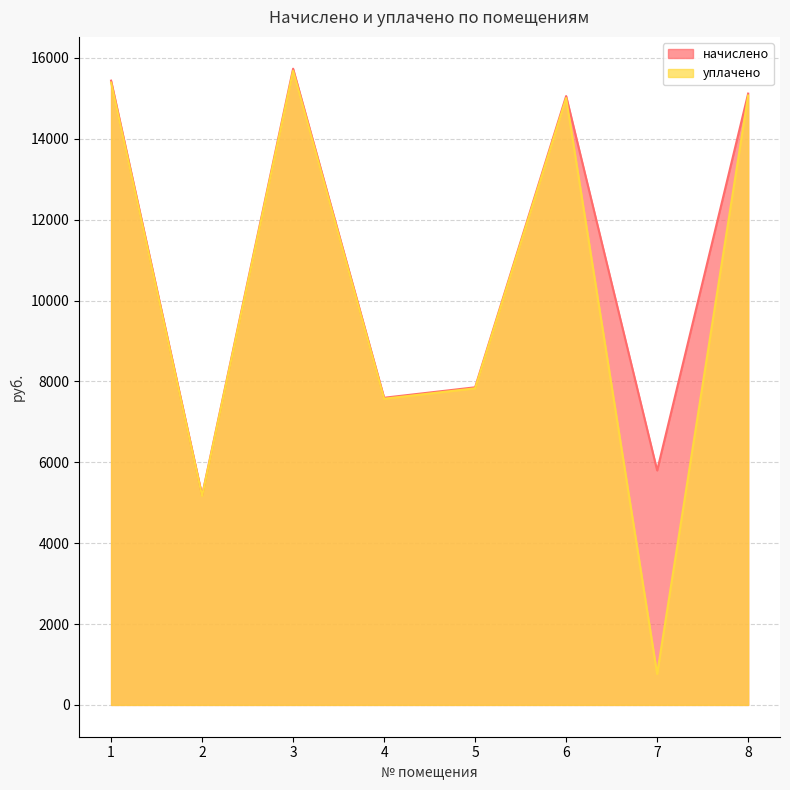

True or false: начислено and уплачено intersect in this chart.

False